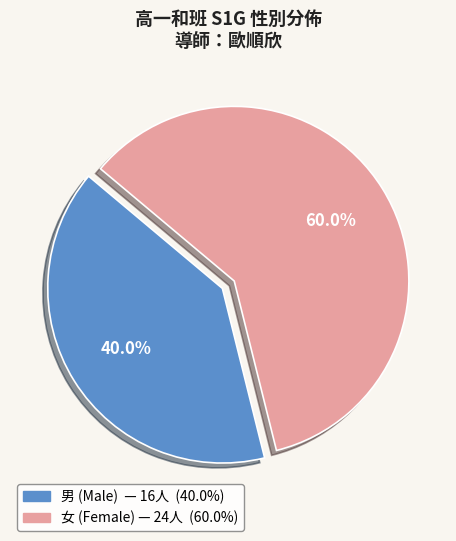

Do 男 and 女 together represent more than half of the pie?

Yes